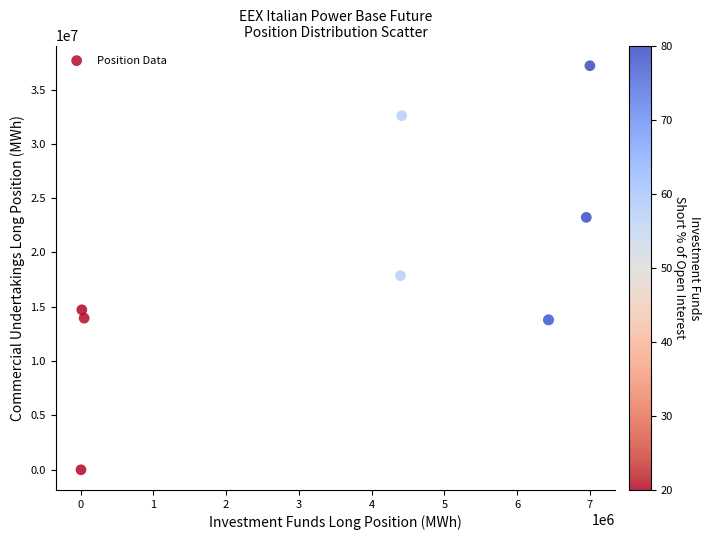

What Y value in the scatter plot is closest to 18594296?

17867347